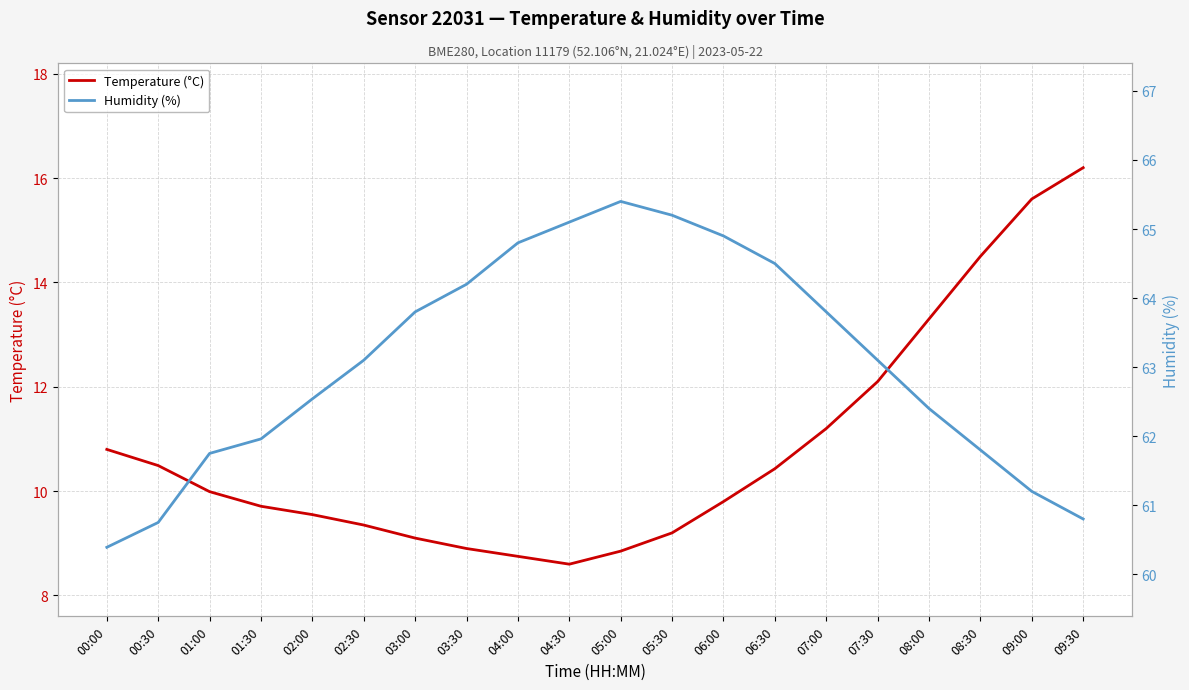

What position from the left is 03:00?

7